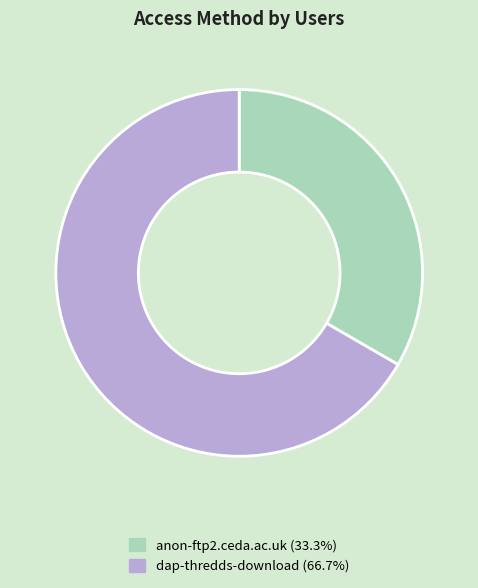

Does dap-thredds-download (66.7%) account for over 50% of the chart?

Yes